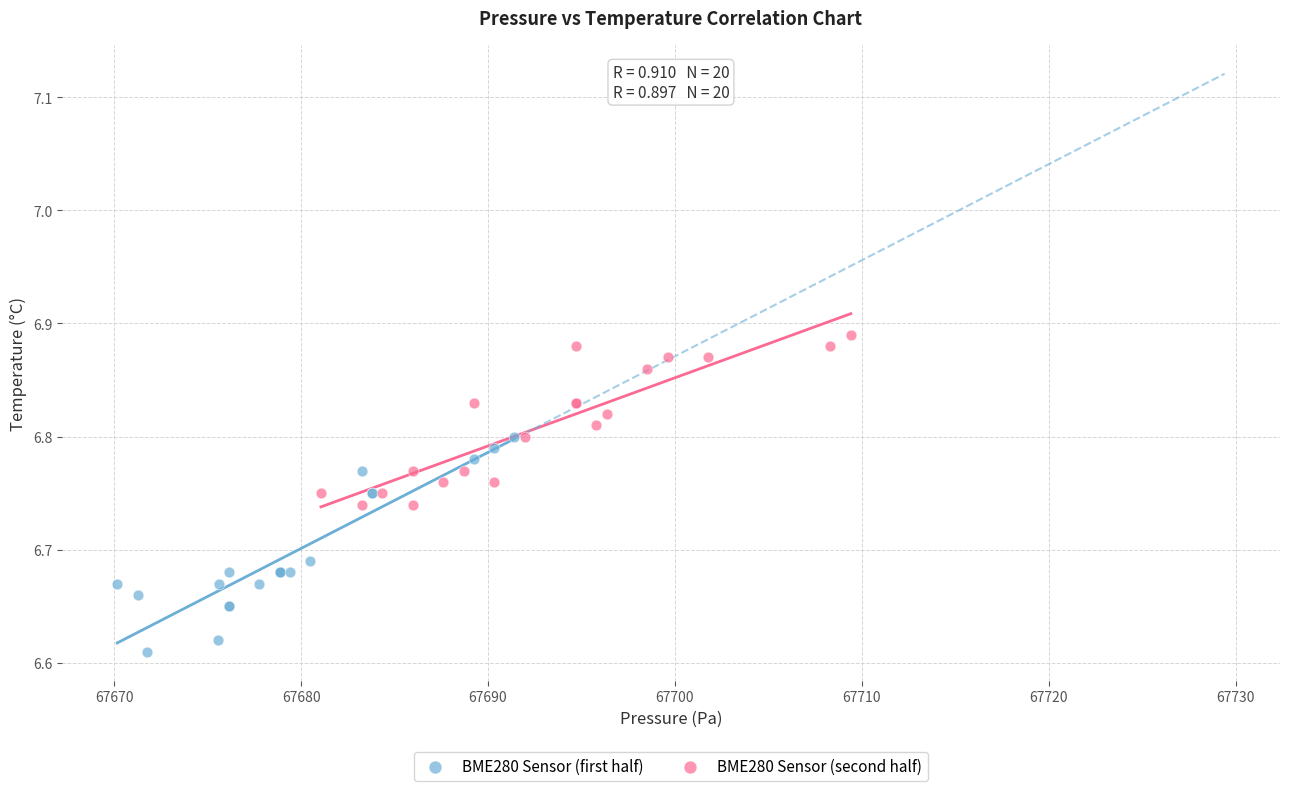

Which series has the widest spread of Y values?

BME280 Sensor (first half)